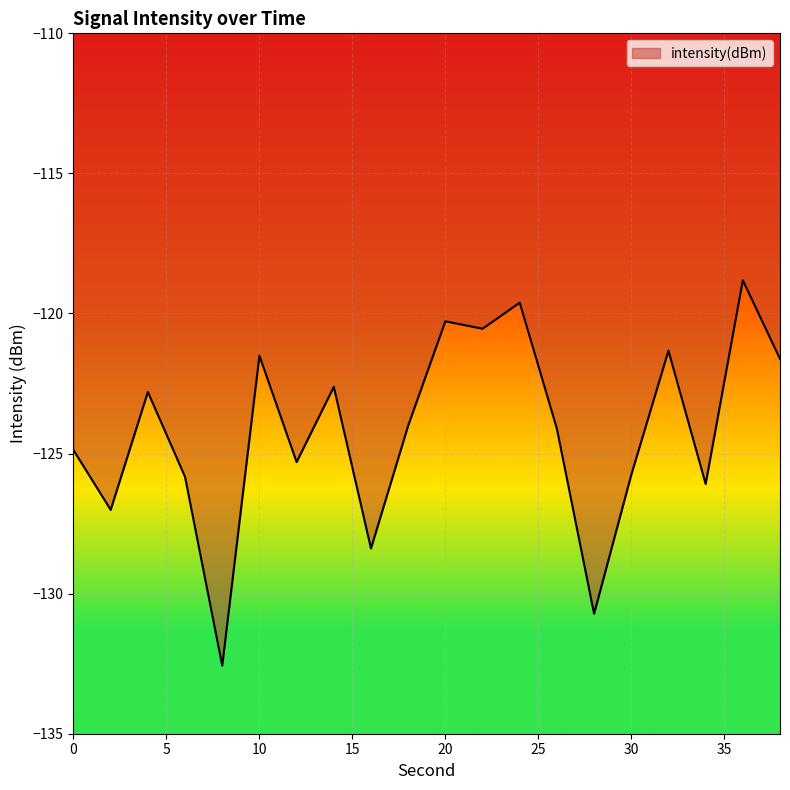

What is the smallest value displayed?

-132.6